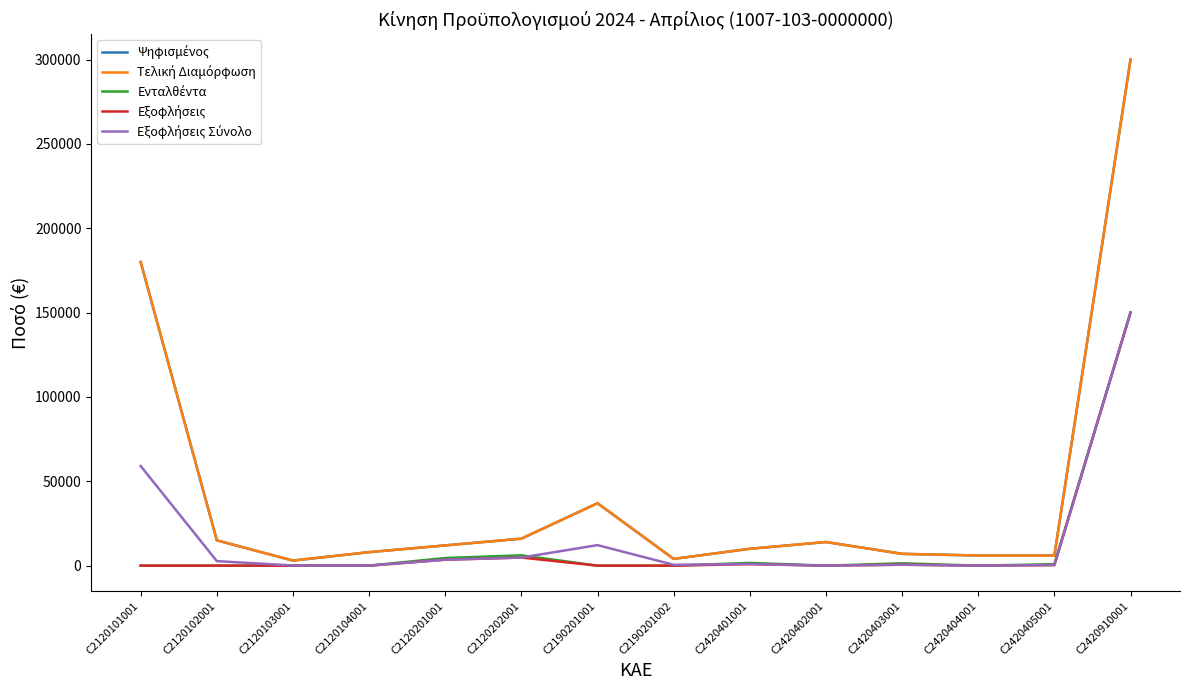

Where is the first local maximum for Τελική Διαμόρφωση?

C2190201001